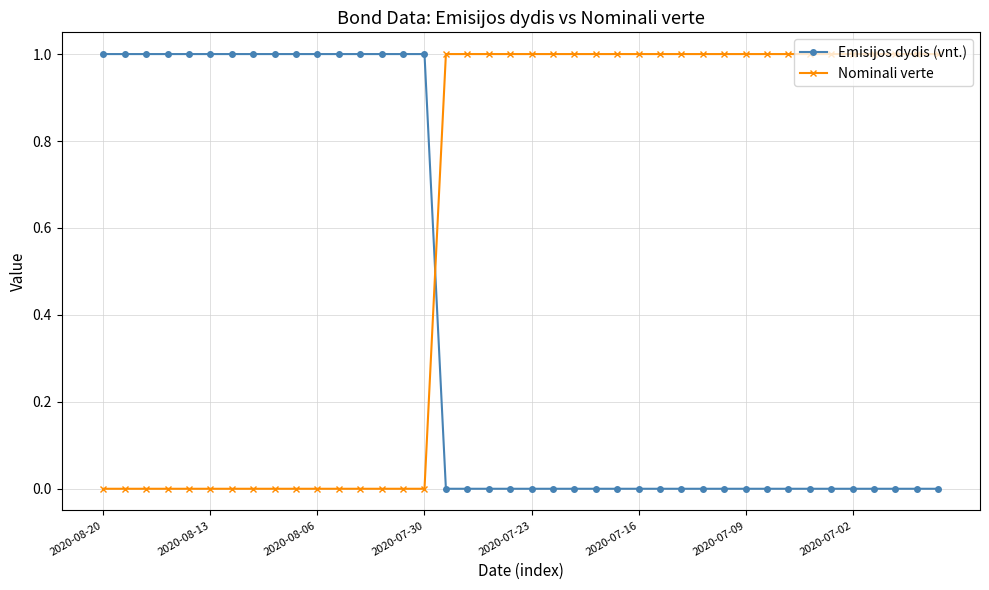

How many intersections are there between Emisijos dydis (vnt.) and Nominali verte?

1